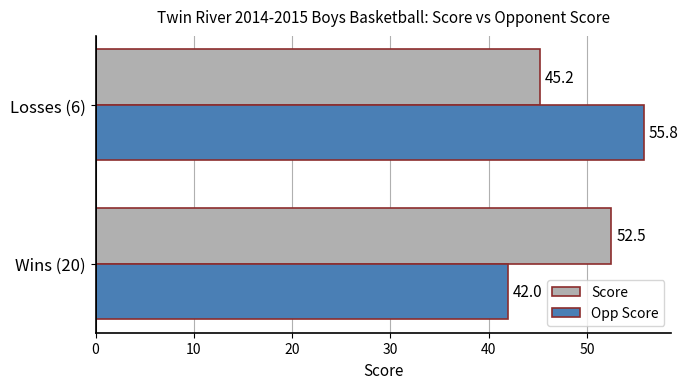

What is the approximate value of Score at Wins (20)?

52.5